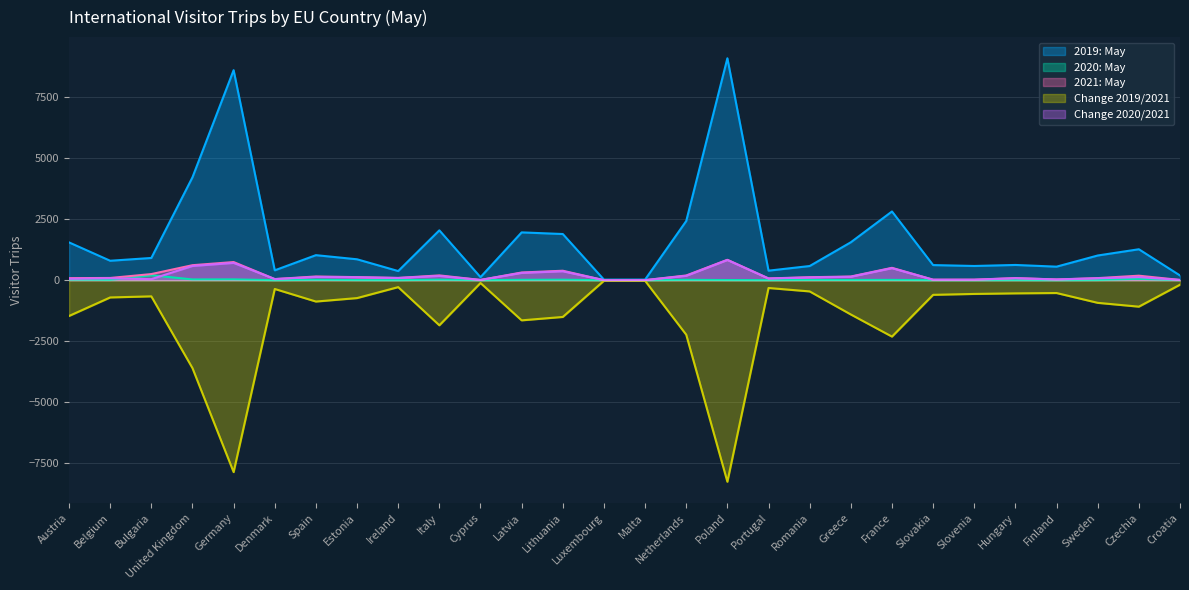

What is the lowest value of the Change 2020/2021 series?

2